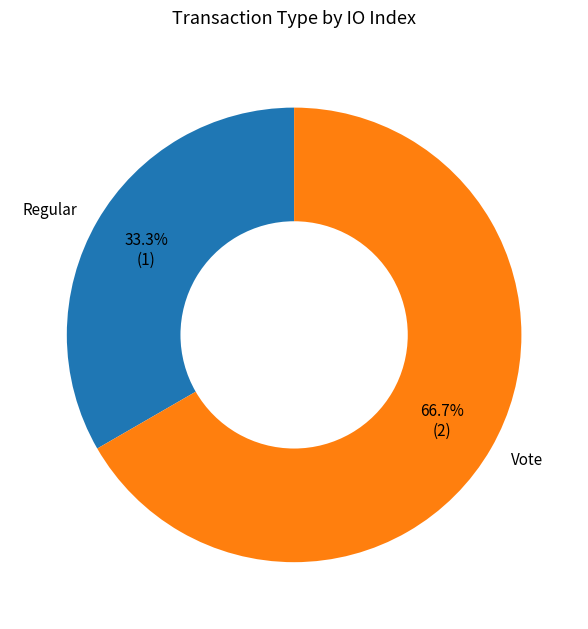

Rank the categories by value from lowest to highest.

Regular, Vote